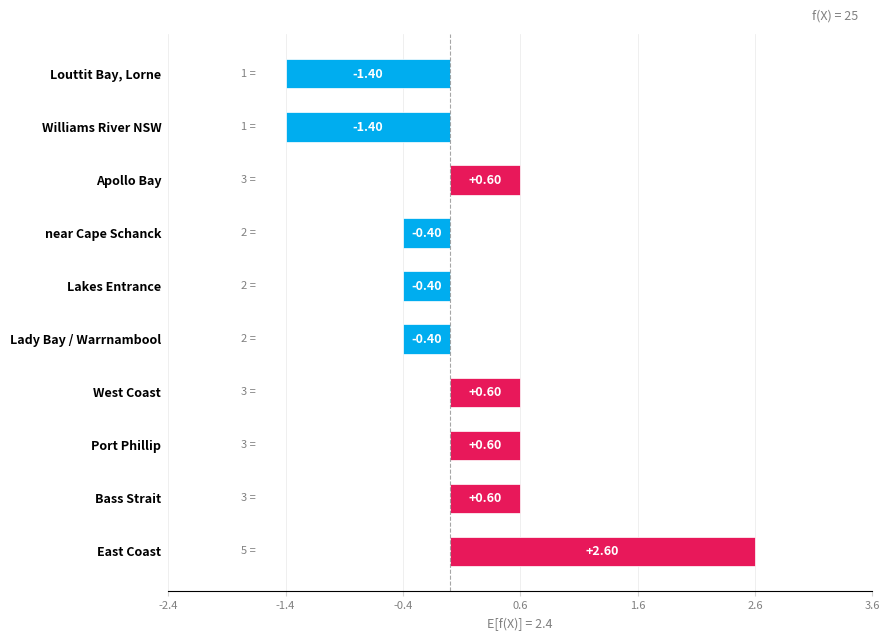

What is the average value?

2